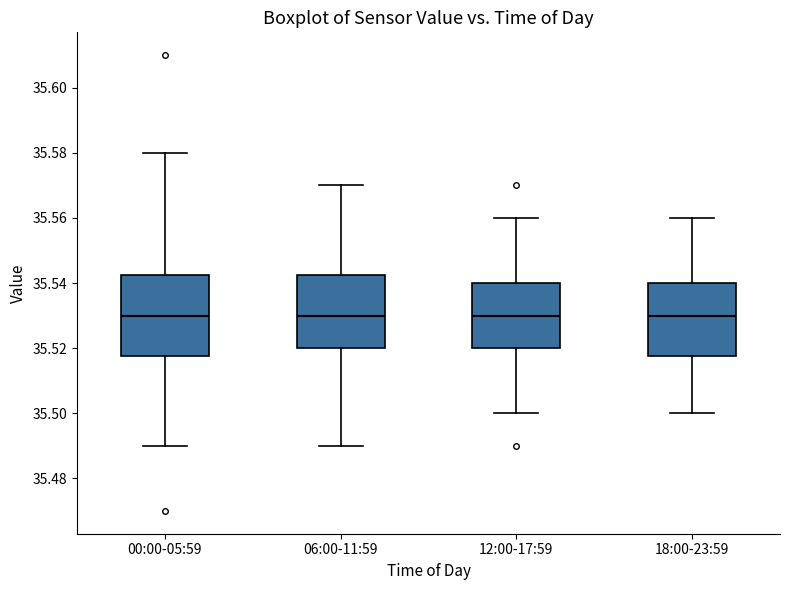

Reading left to right, read every box against the y-axis: the position of its median line, the range the box covers, and the ends of its whiskers. The values are not printed on the chart, so give them approximately, as read against the axis.

00:00-05:59: median 35.530, box 35.518 to 35.542, whiskers 35.490 to 35.580
06:00-11:59: median 35.530, box 35.520 to 35.542, whiskers 35.490 to 35.570
12:00-17:59: median 35.530, box 35.520 to 35.540, whiskers 35.500 to 35.560
18:00-23:59: median 35.530, box 35.518 to 35.540, whiskers 35.500 to 35.560